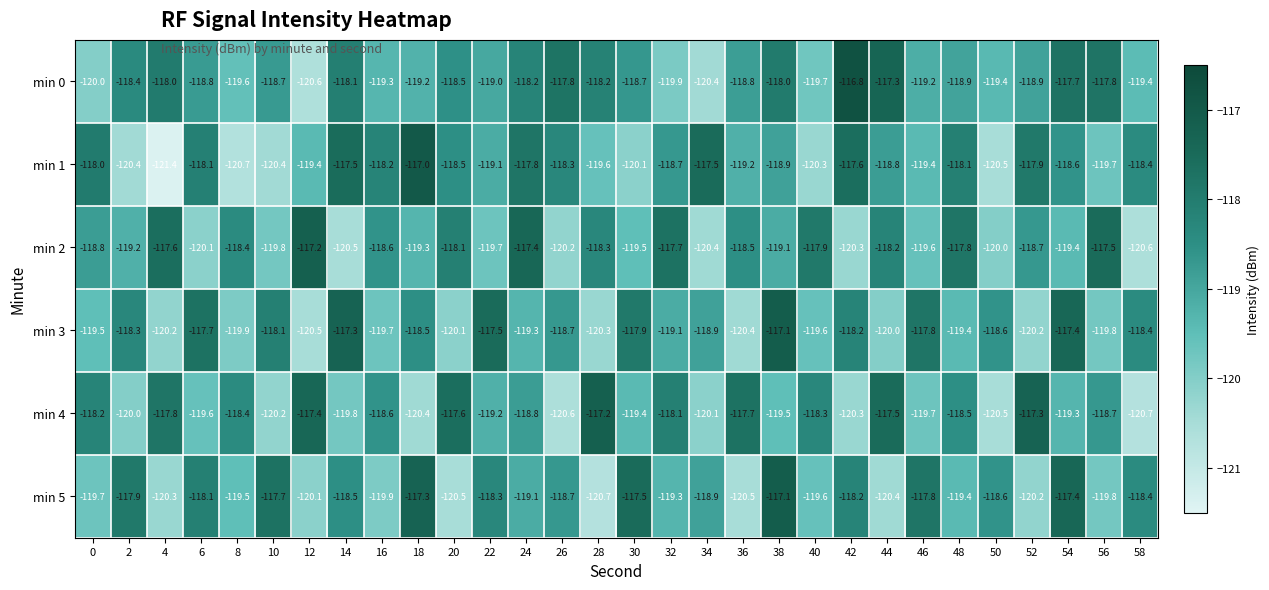

At how many categories does at least one series exceed -120?

30